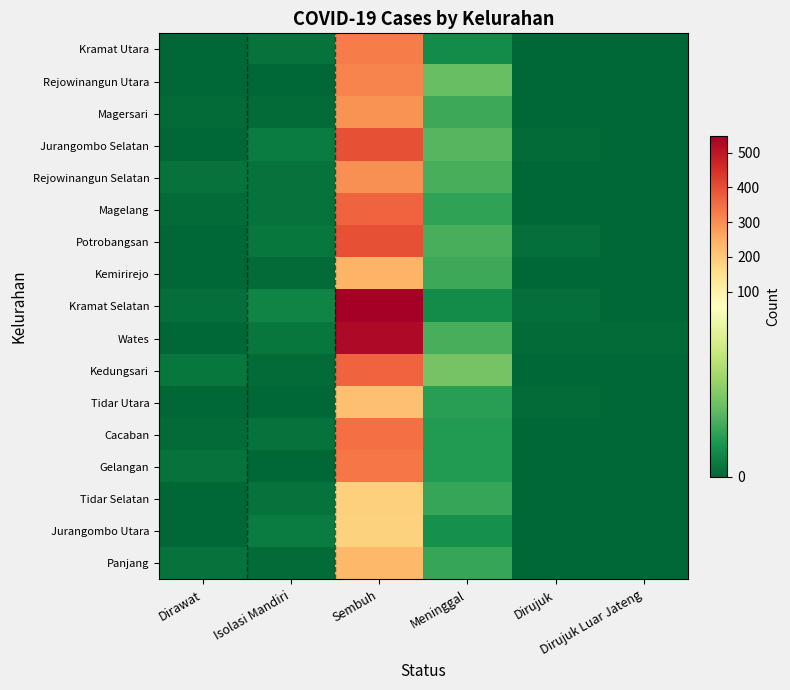

Which category has the lowest value across all series?

Dirawat